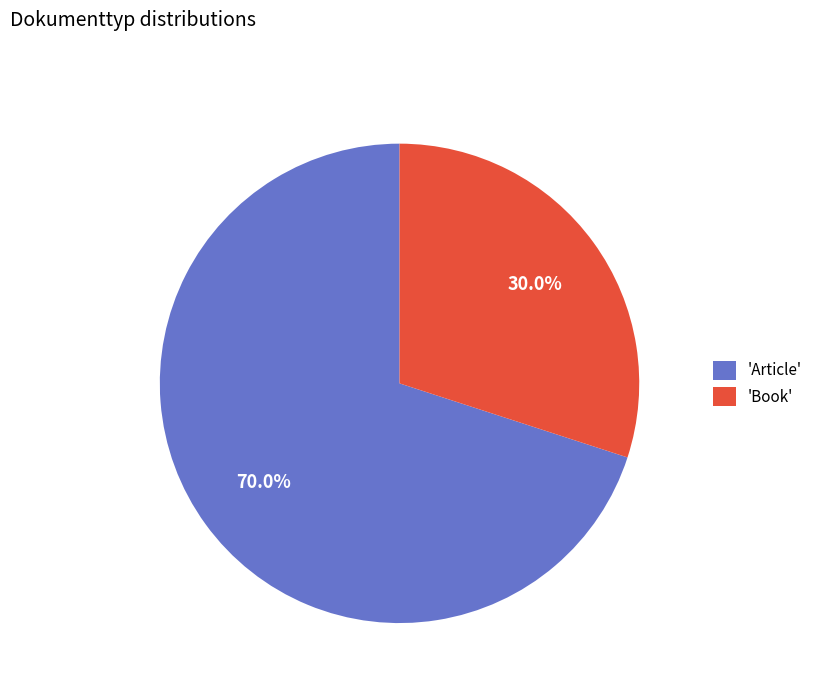

Which category has the biggest portion of the pie?

'Article'